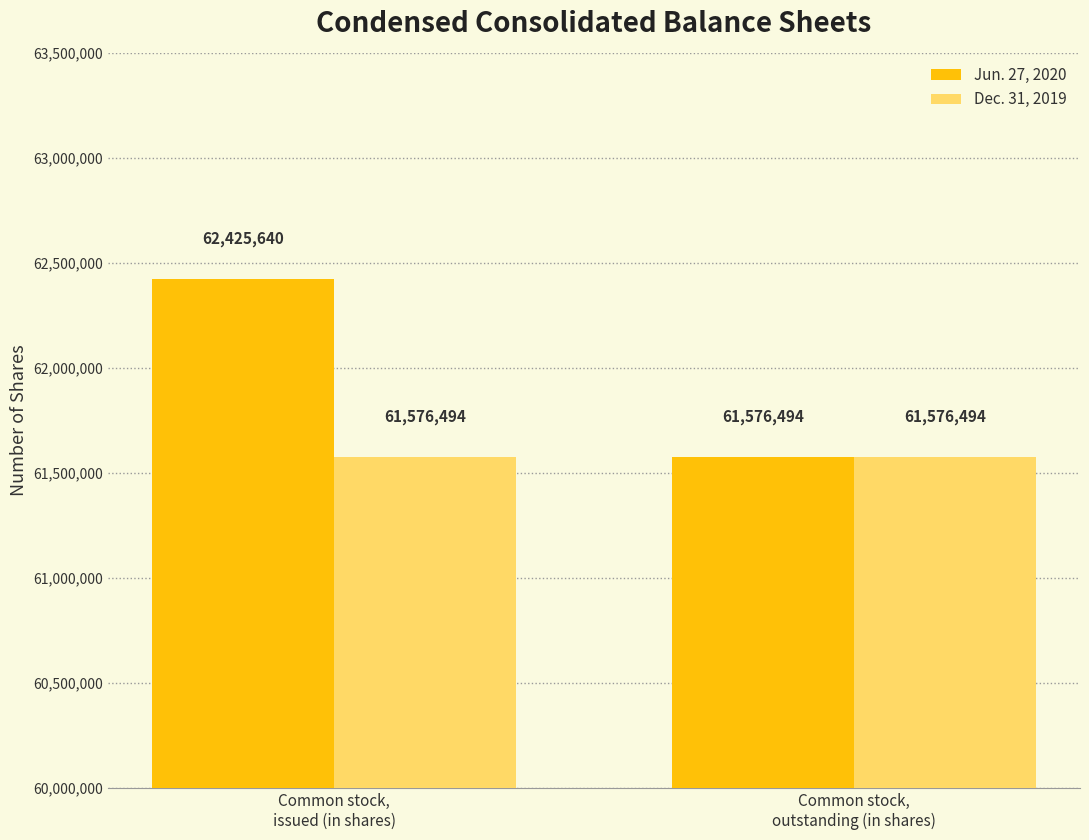

Reading left to right, transcribe all the data shown in this chart.

Jun. 27, 2020: 62425640	61576494
Dec. 31, 2019: 61576494	61576494